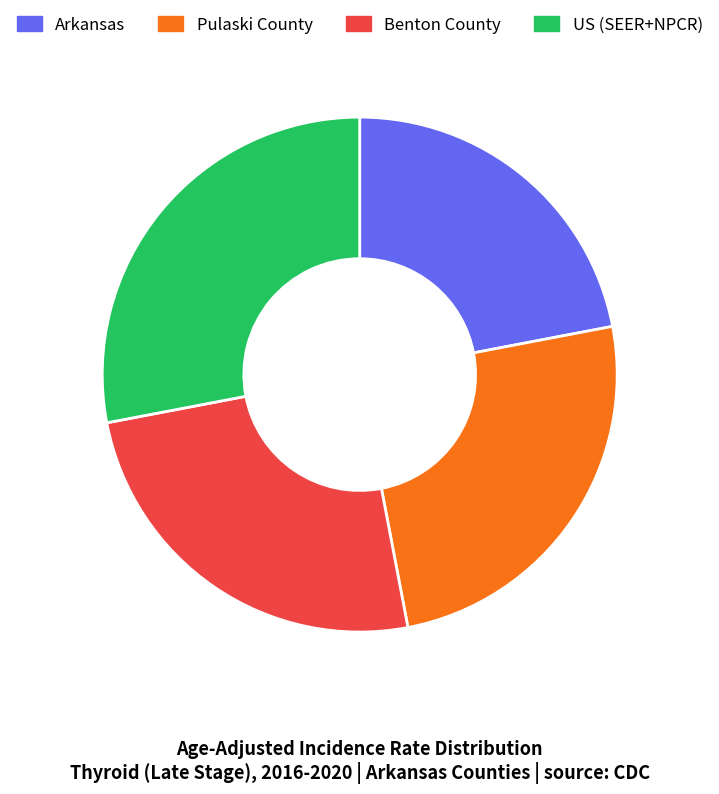

Combined, do Arkansas and Benton County account for over 50%?

No